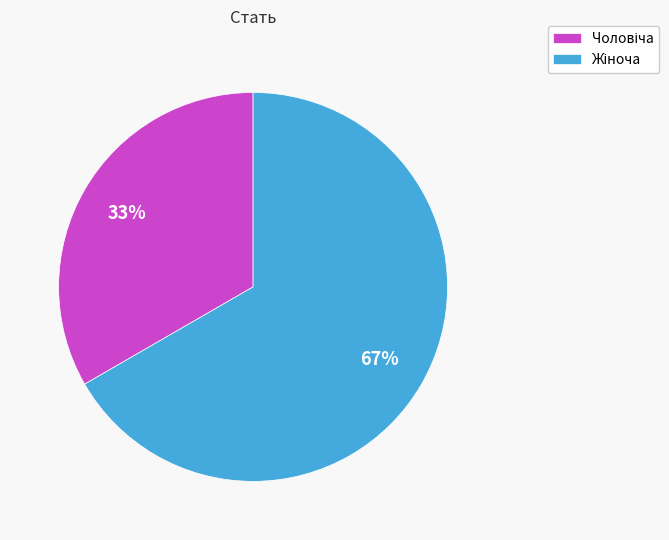

Is there any slice that represents more than half of the pie?

Yes